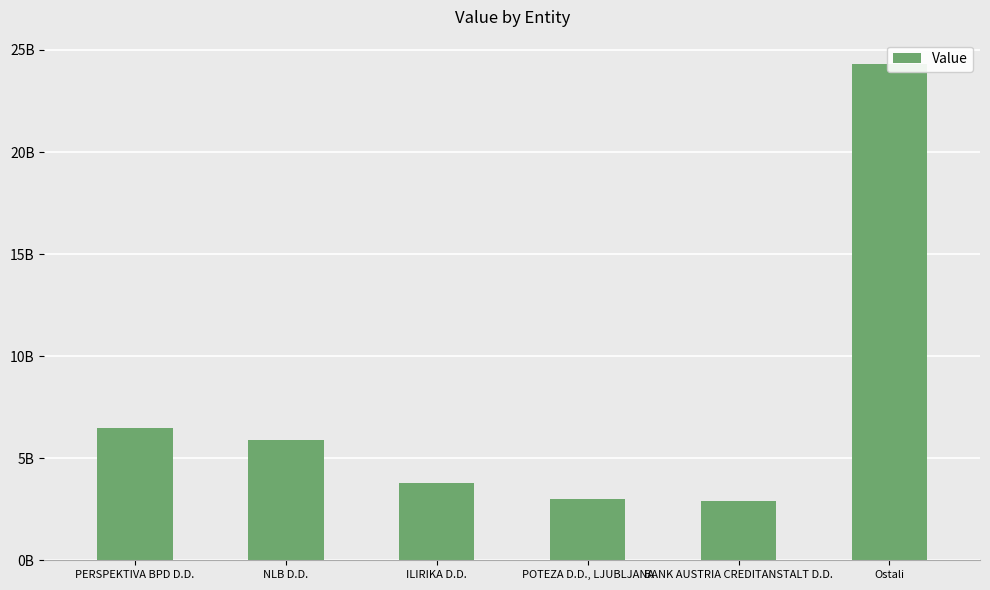

What is the difference between the maximum and minimum values?

21368615842.1